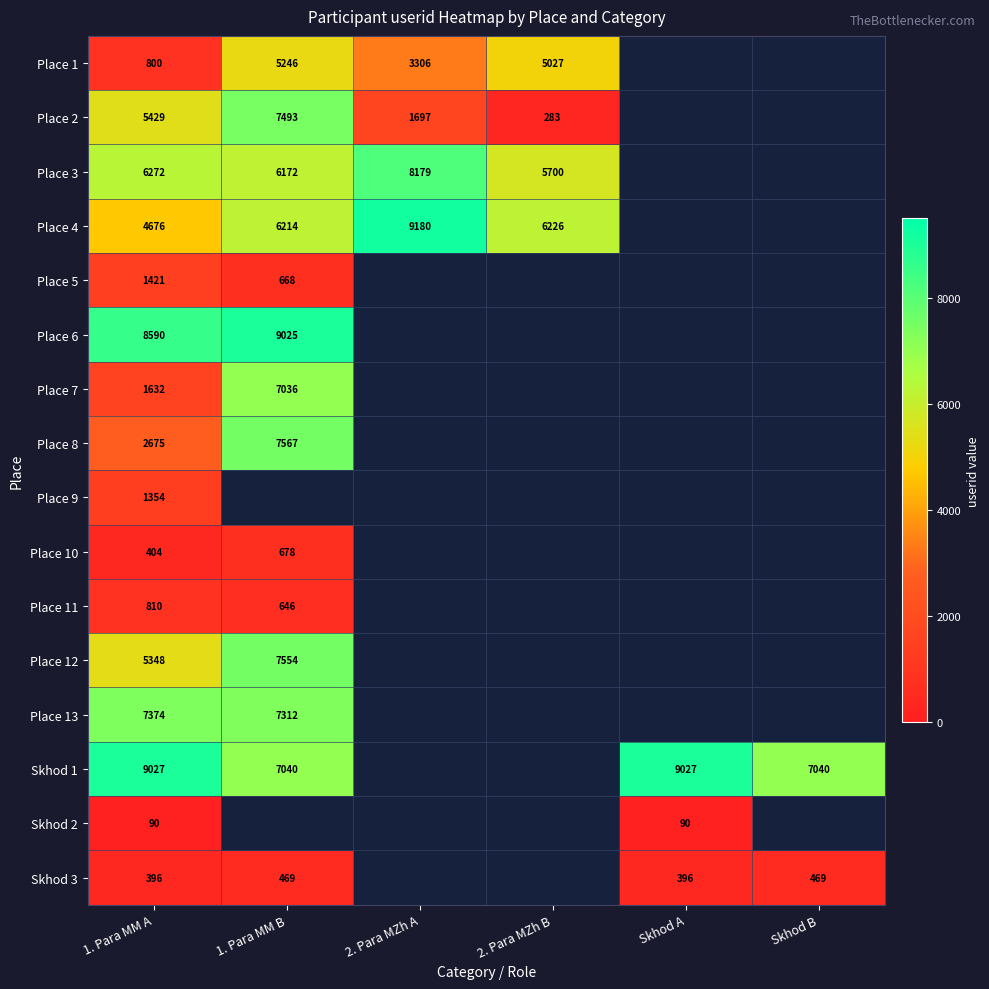

At 1. Para MM A, list the series in order from largest to smallest.

Skhod 1, Place 6, Place 13, Place 3, Place 2, Place 12, Place 4, Place 8, Place 7, Place 5, Place 9, Place 11, Place 1, Place 10, Skhod 3, Skhod 2